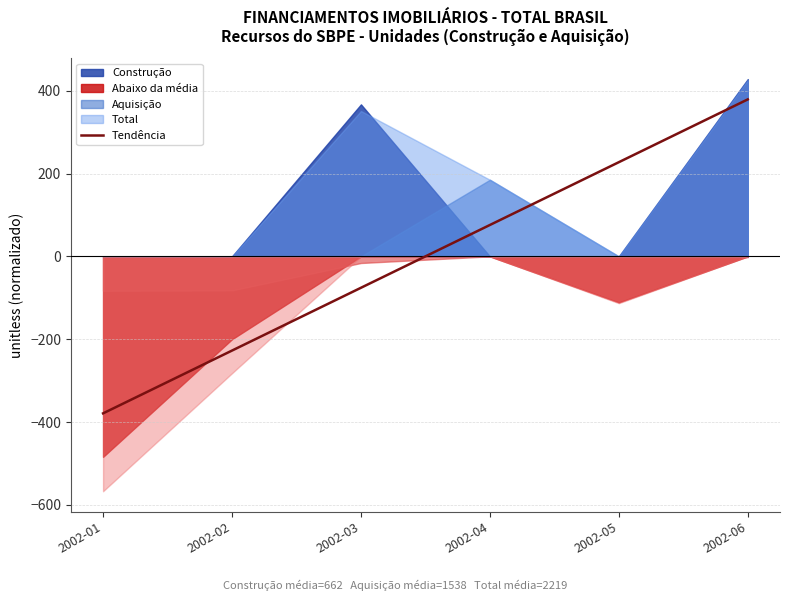

Reading left to right, what are all the values shown in this chart?

2002-01=-379.0	2002-02=-227.4	2002-03=-75.8	2002-04=75.8	2002-05=227.4	2002-06=379.0